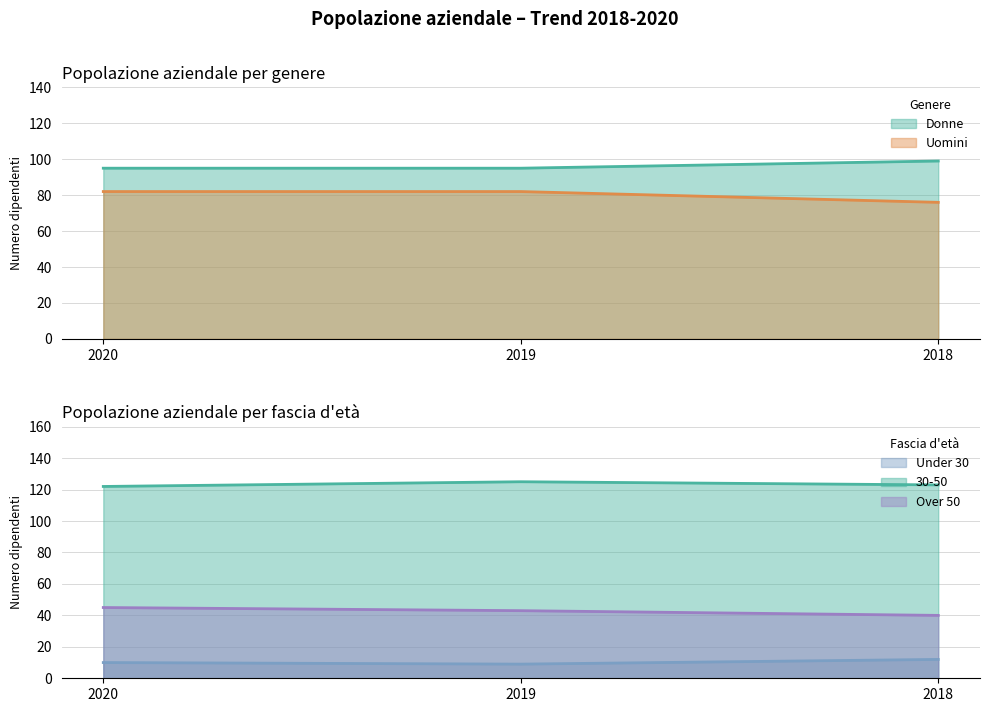

Count the 30-50 values in the range 122 to 125.

3